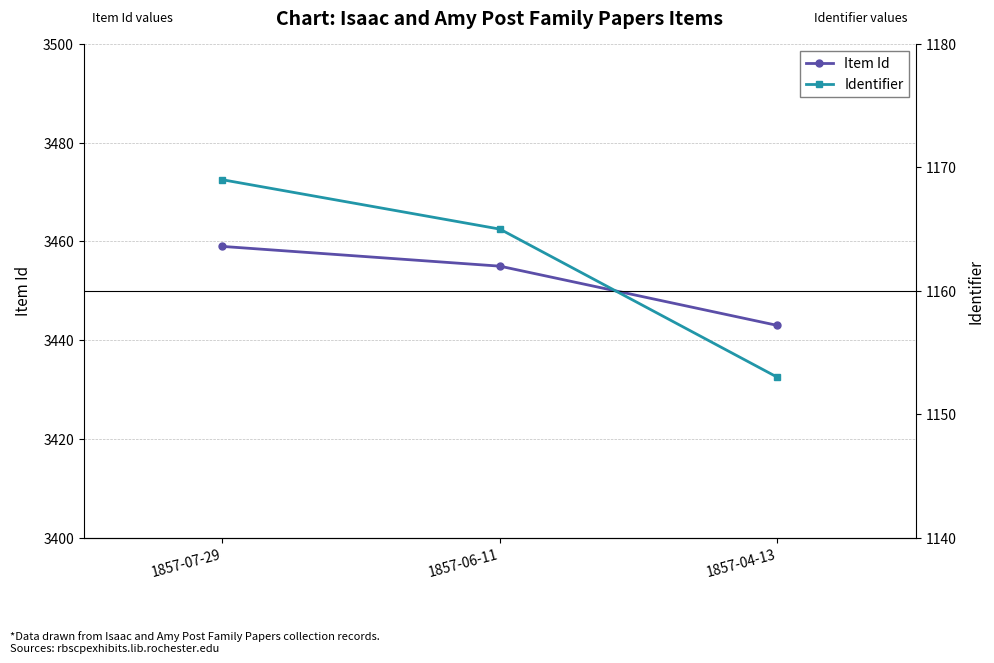

What is the label of the 2nd point from the left?

1857-06-11